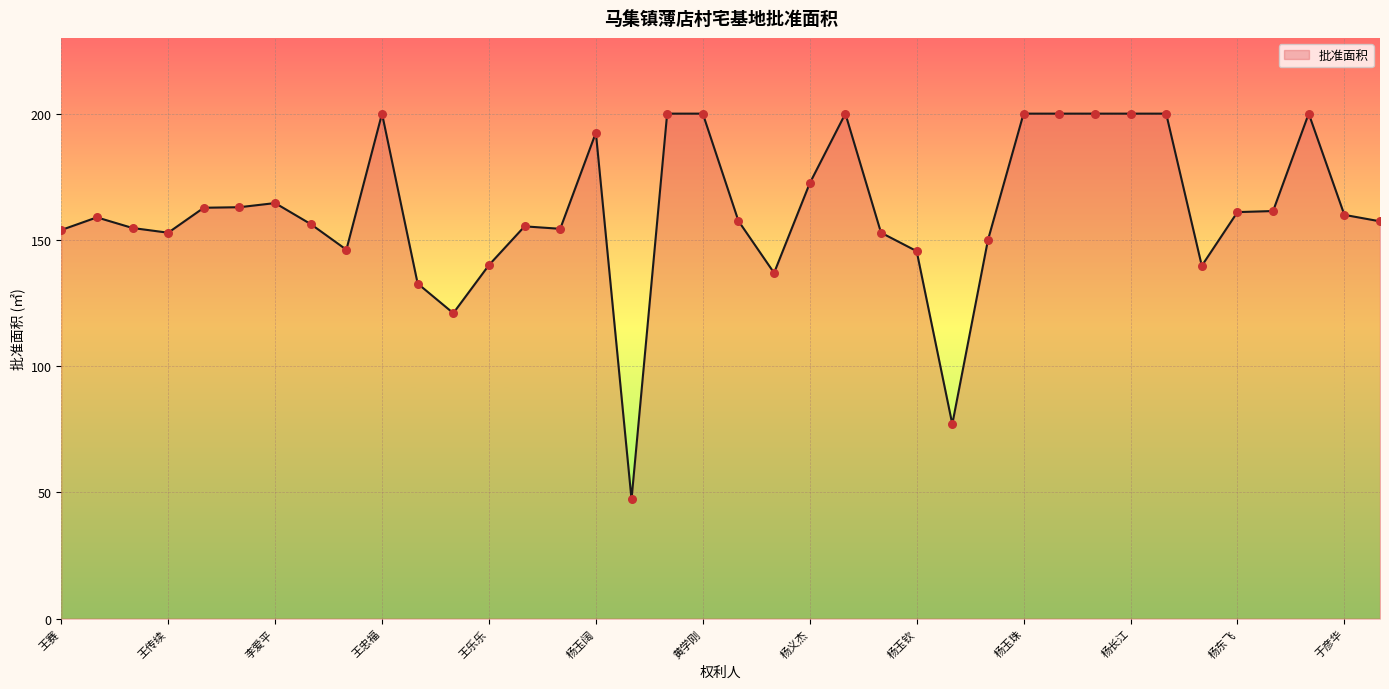

What is the difference between the maximum and minimum values?

152.8